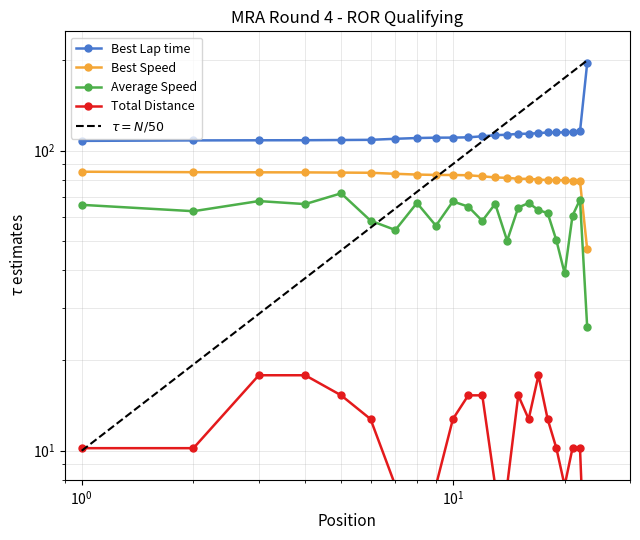

What is the total value across all series at 22?

274.1